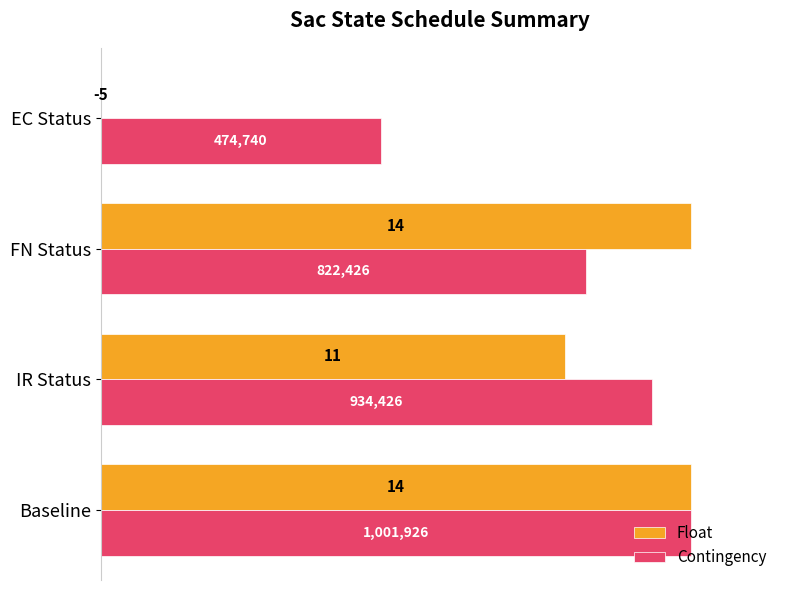

What are all the series names shown in the legend?

Float, Contingency